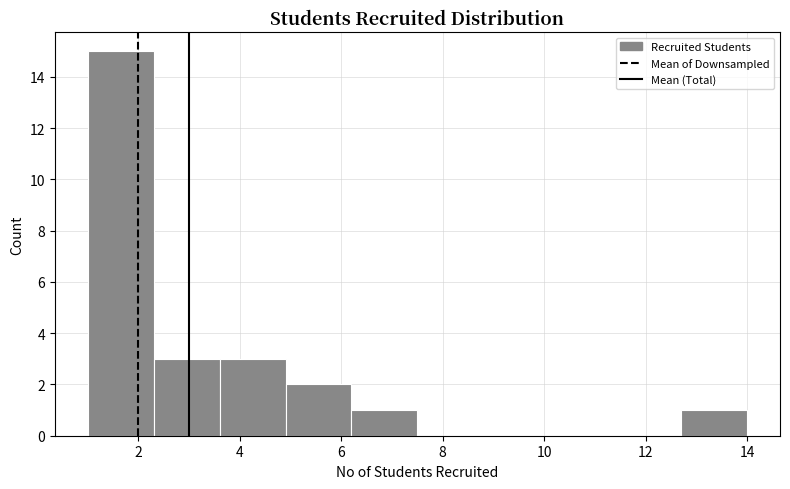

Over which range of the x-axis is the bar tallest?

1.0 to 2.3